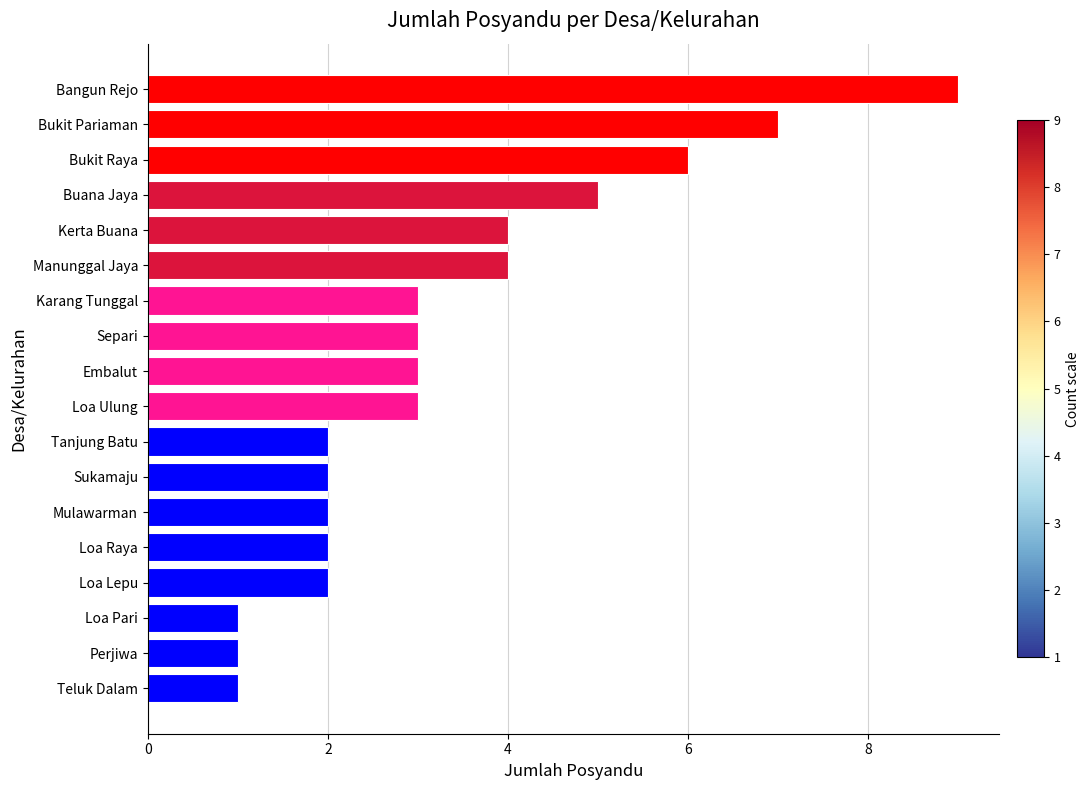

What is the average value?

3